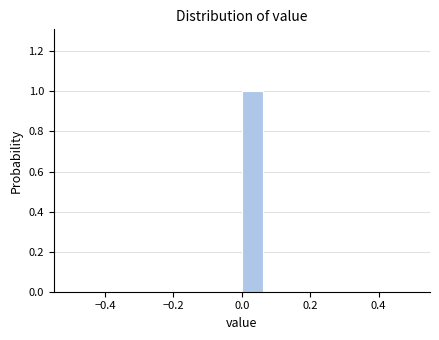

Around what value on the x-axis is the tallest bar? Give the approximate position of its centre, as read against the axis.

0.04